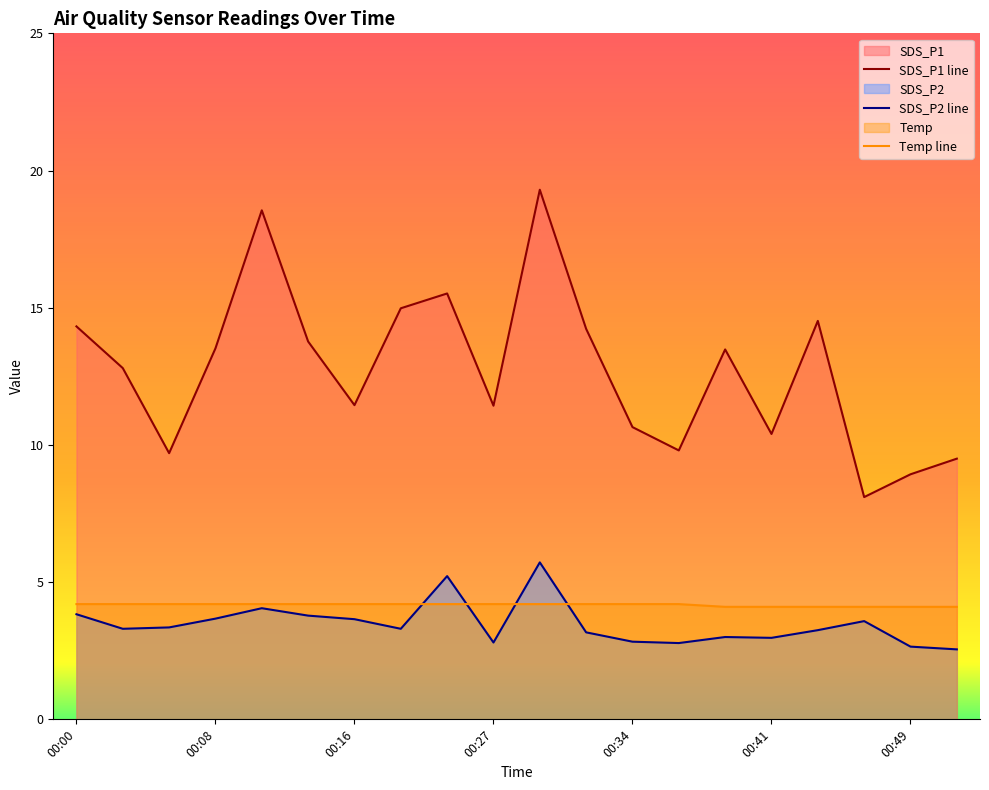

What are all the series names shown in the legend?

SDS_P1, SDS_P2, Temp